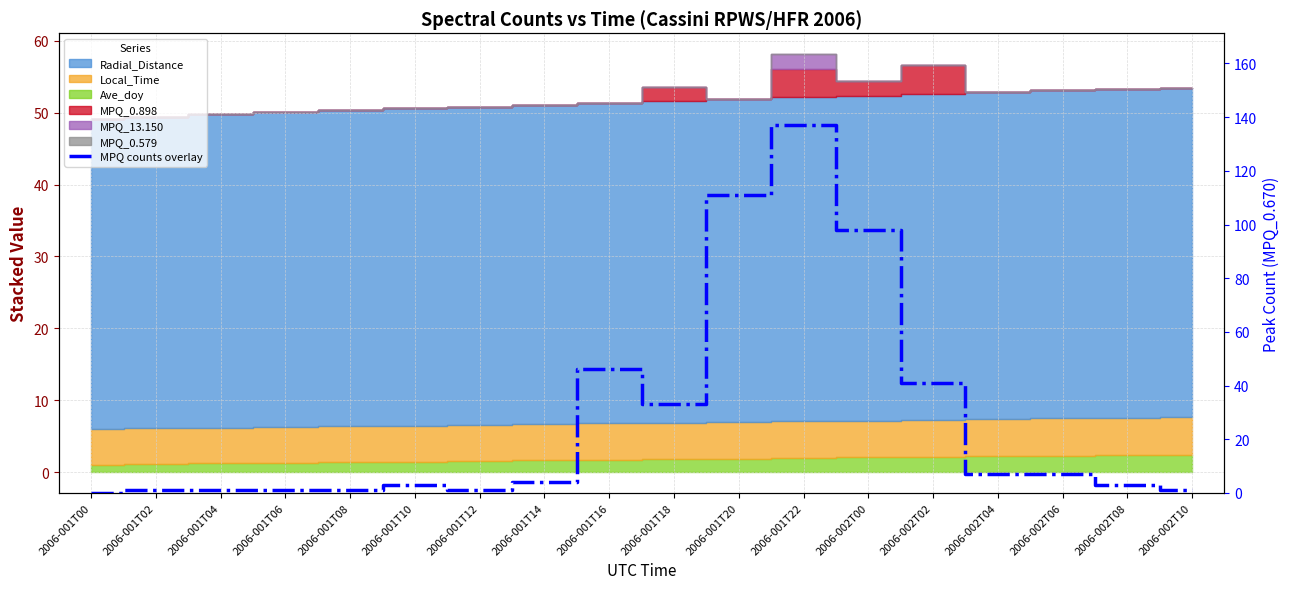

At which label is the value closest to 68?

2006-001T16